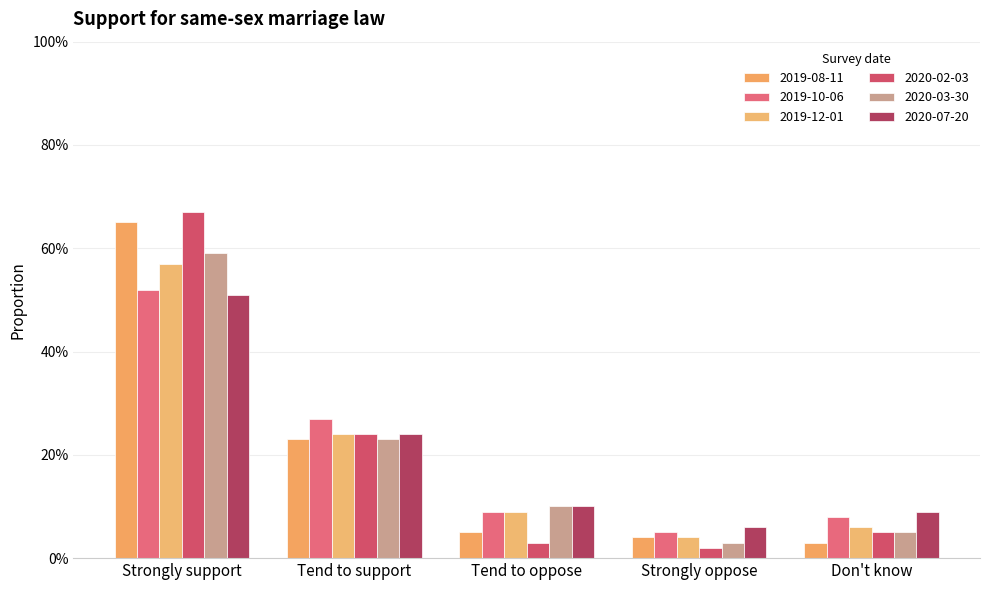

Is it true that 2020-03-30 equals 0.0 at Strongly oppose?

False